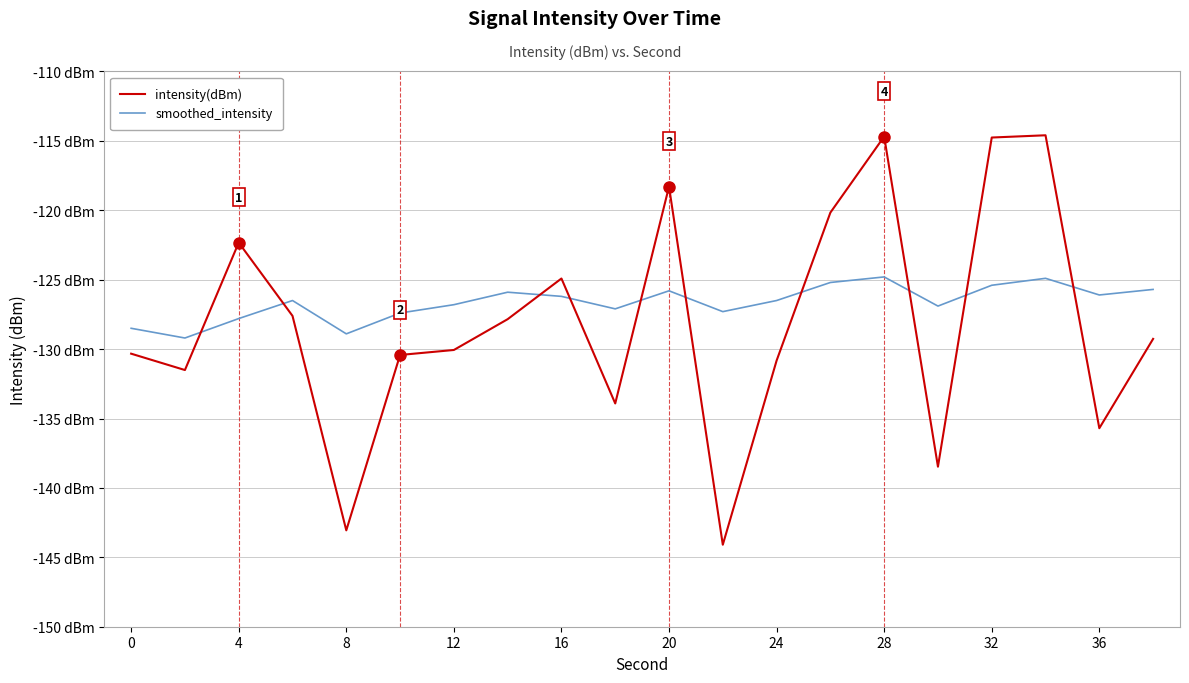

Does the chart display data point markers on the line(s)?

No